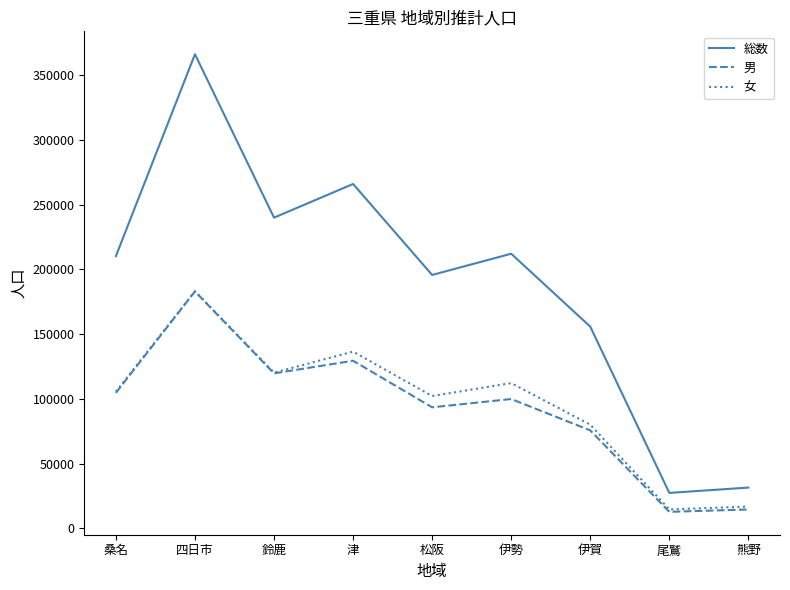

Between 鈴鹿 and 津, which series saw the biggest shift?

総数